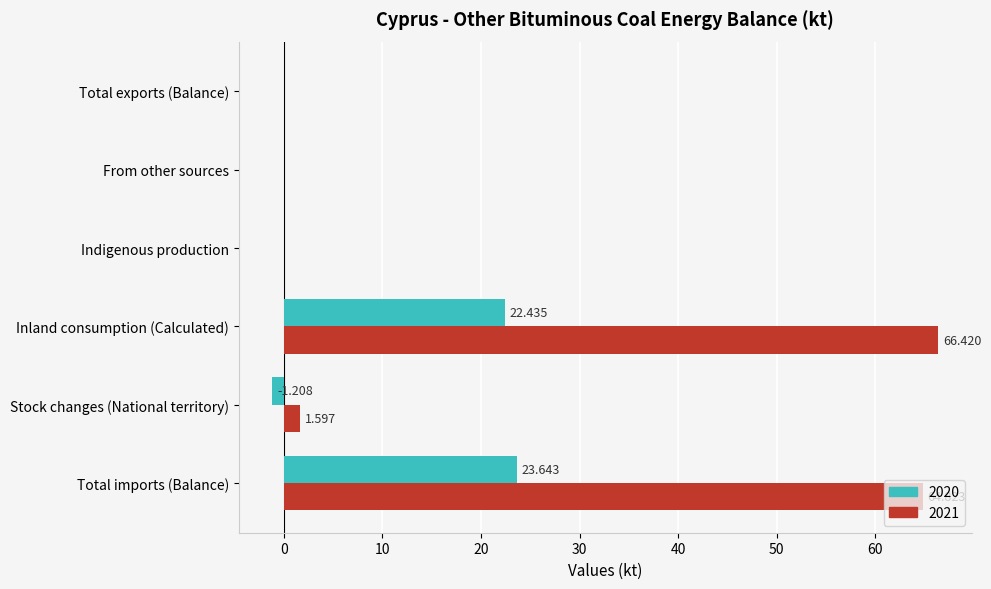

What are all the series names shown in the legend?

2020, 2021